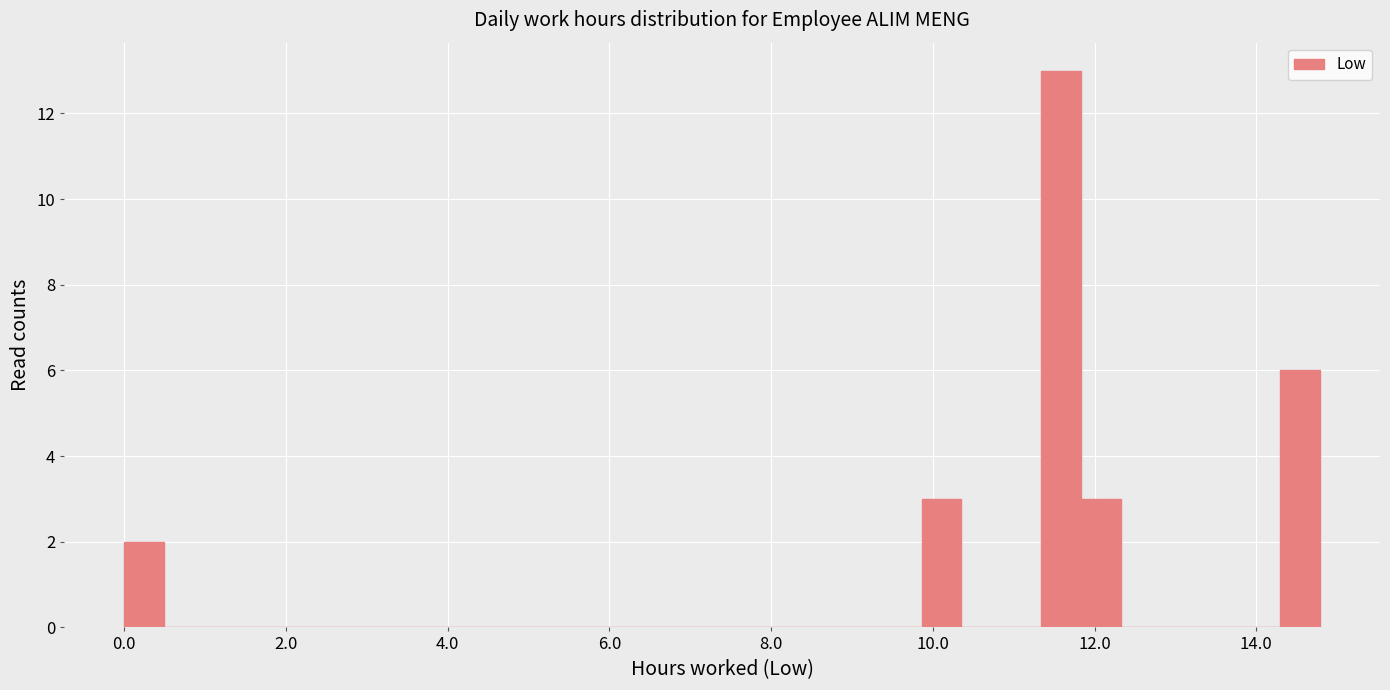

Read against the x-axis, roughly where is the centre of the tallest bar?

11.6